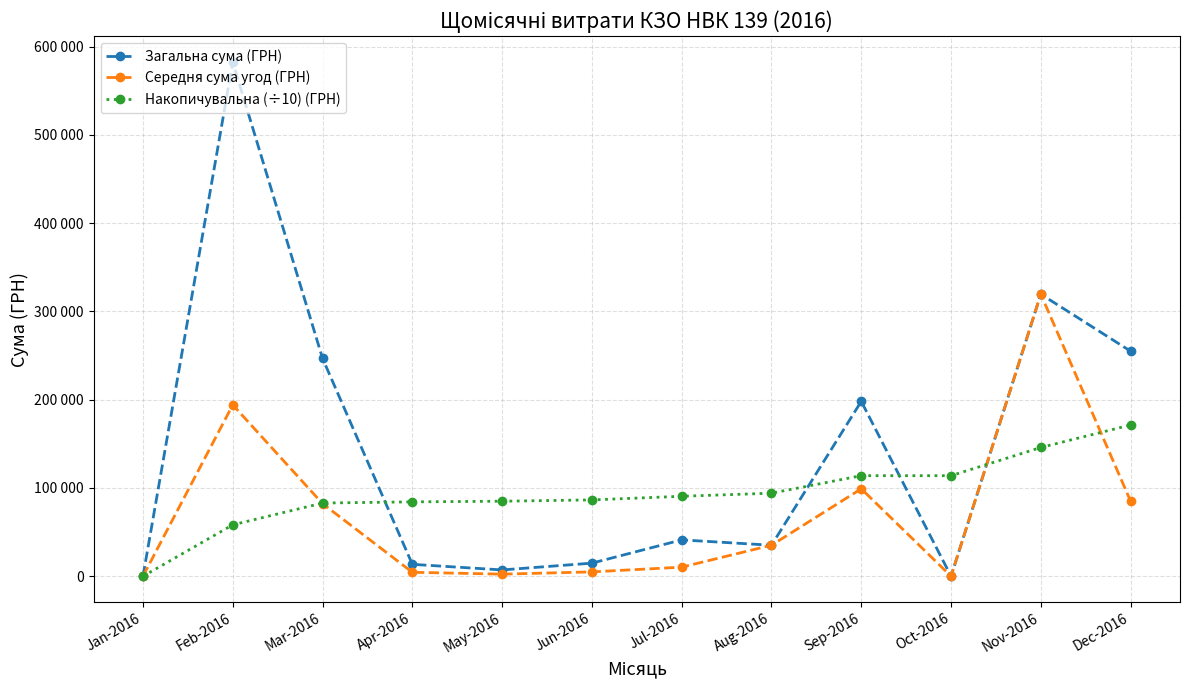

What are all the series names shown in the legend?

Загальна сума (ГРН), Середня сума угод (ГРН), Накопичувальна (÷10) (ГРН)